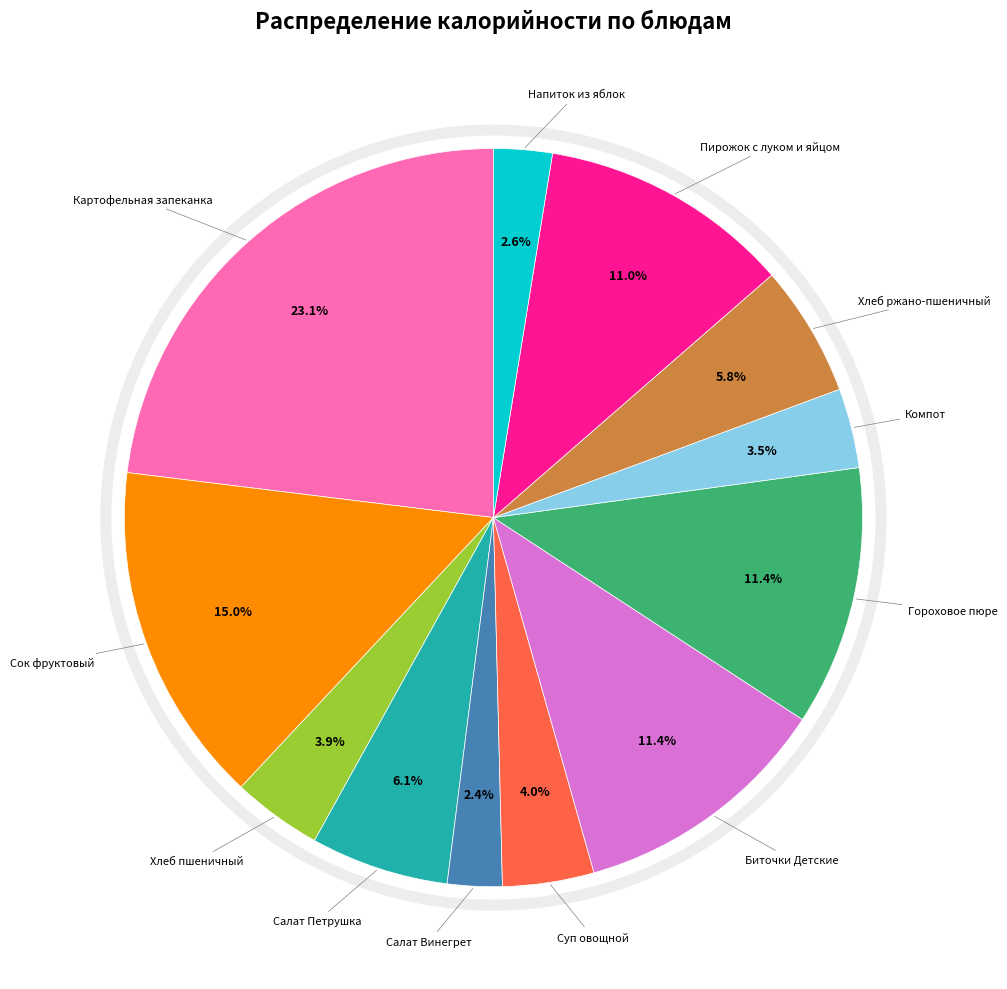

Is there any slice that represents more than half of the pie?

No